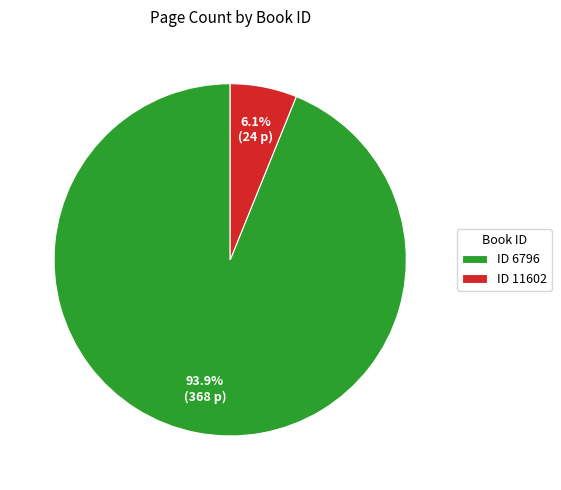

What is the majority slice?

ID 6796